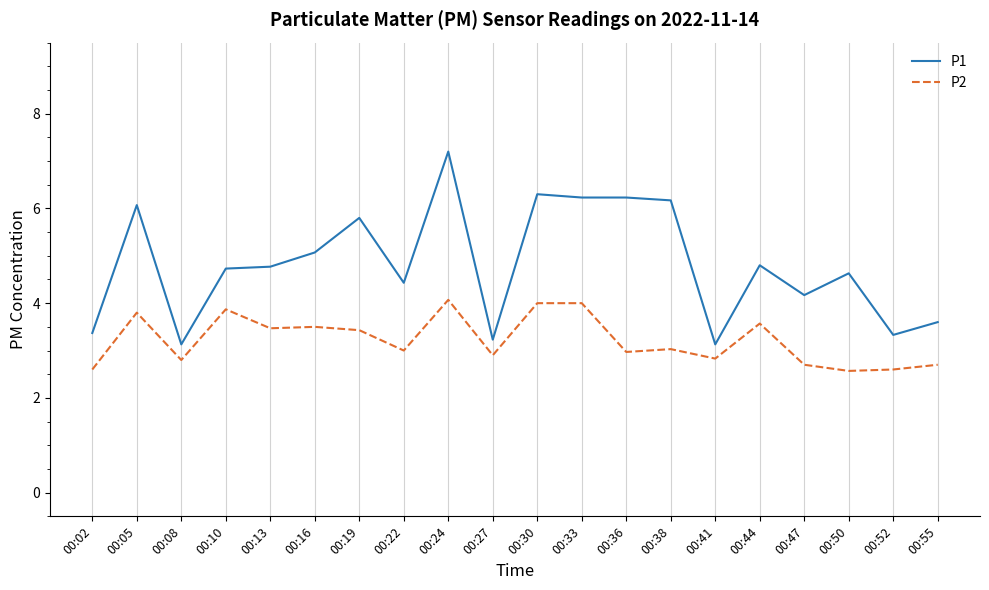

What is the difference between the highest and lowest values at 00:10?

0.9